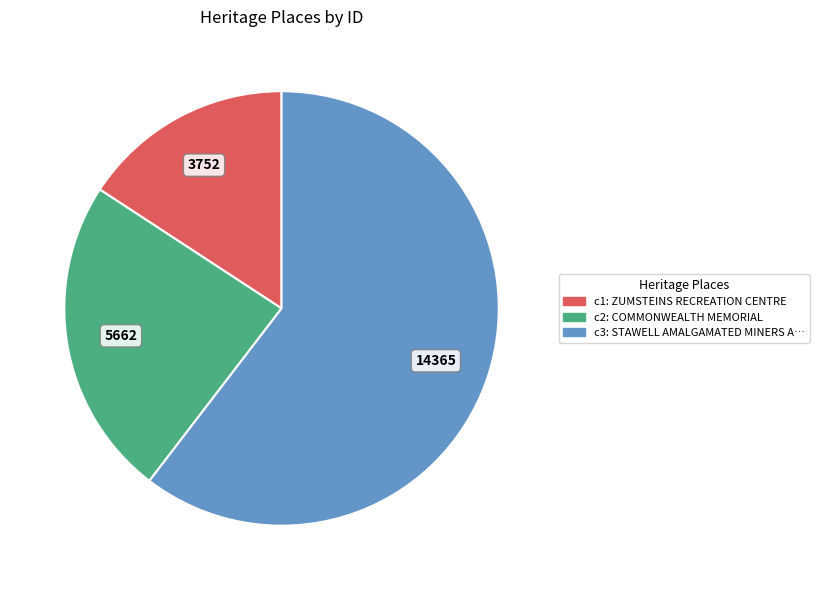

Is there a majority slice in this chart?

Yes